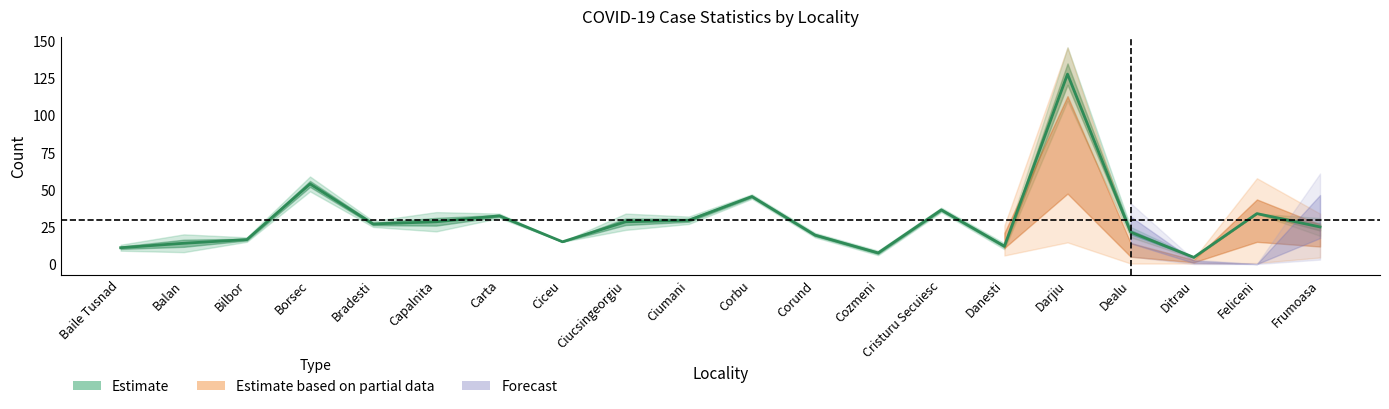

Does the chart display data point markers on the line(s)?

No